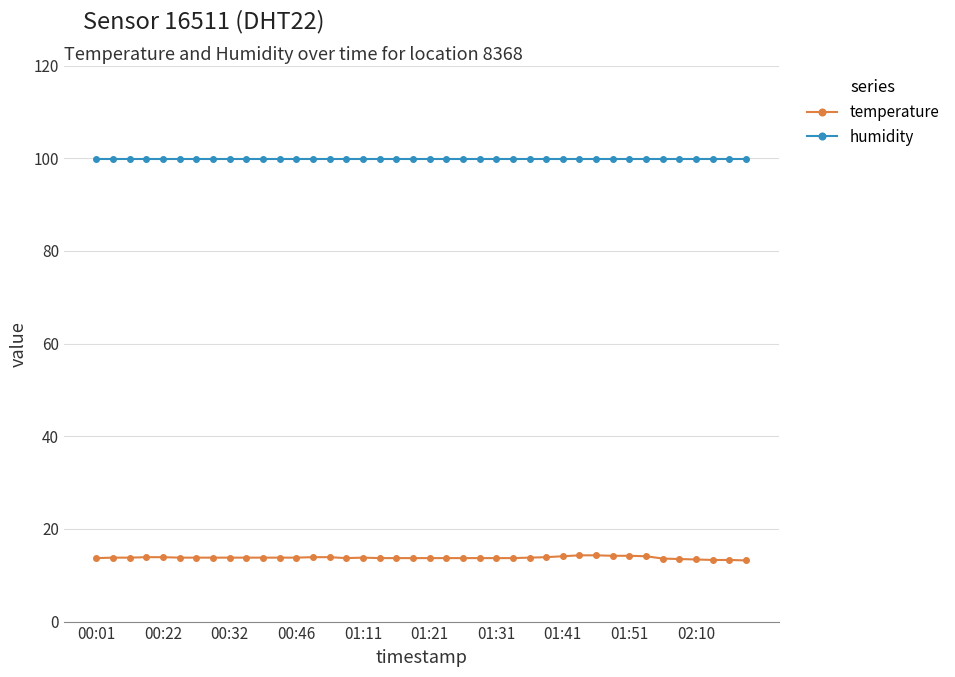

At how many categories does at least one series exceed 55?

40